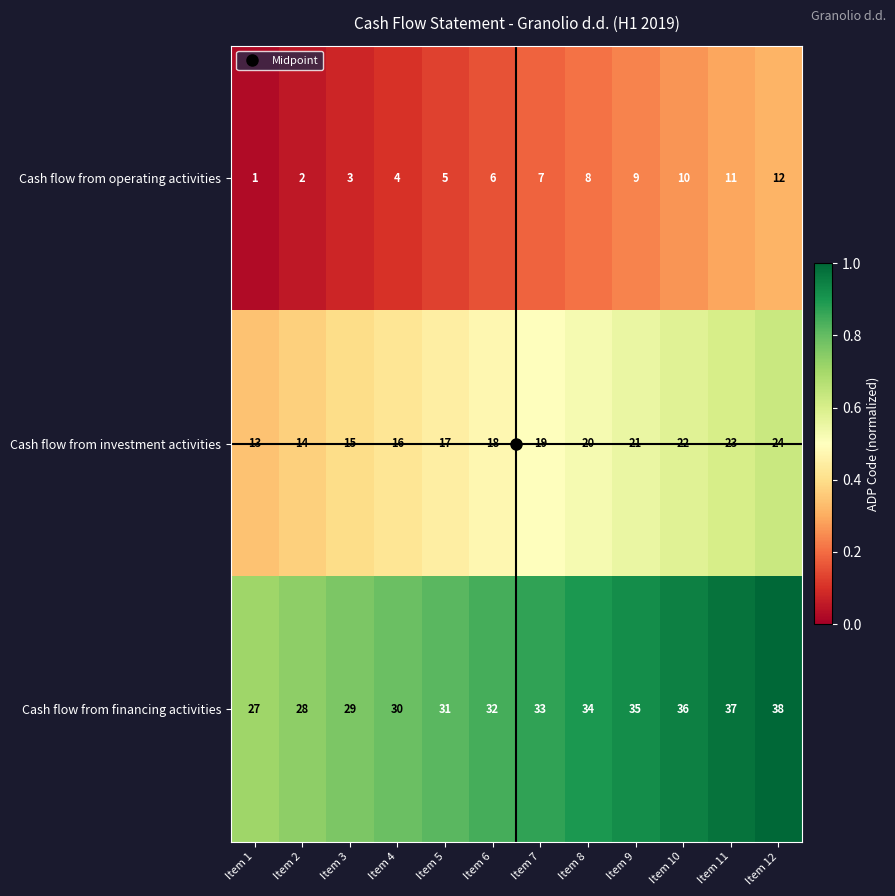

At which label is Cash flow from financing activities closest to 32?

Item 6